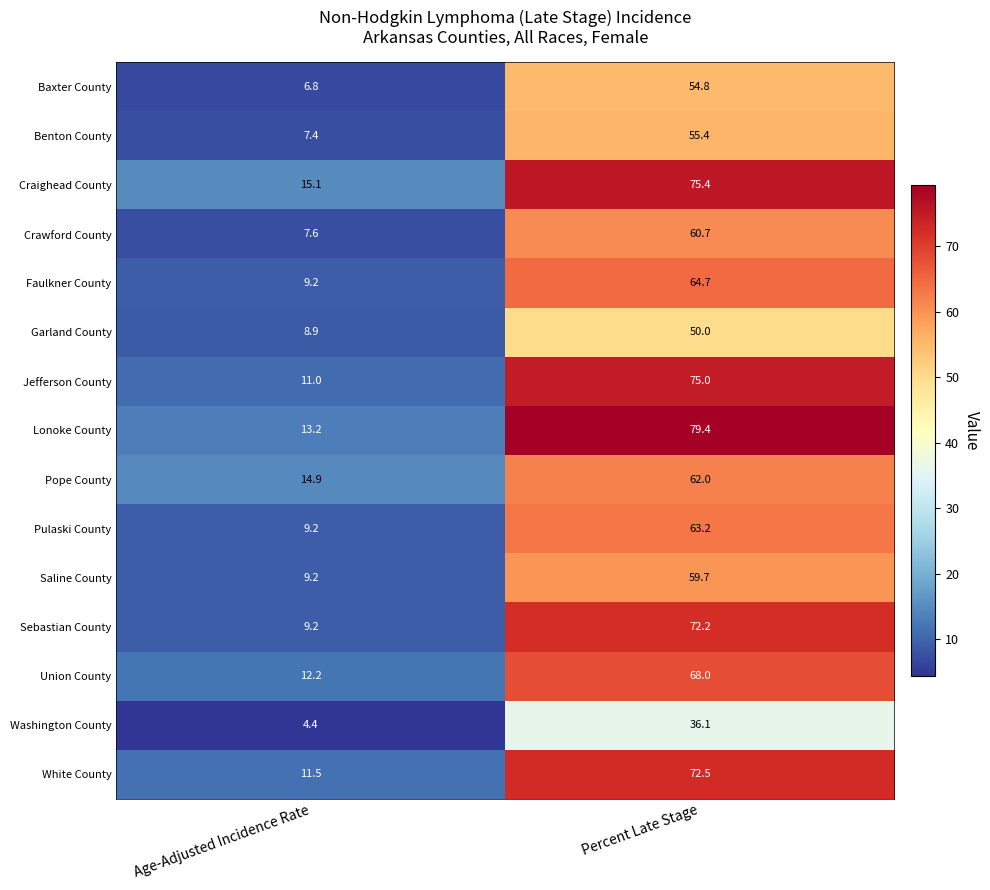

Reading right to left, extract all data points from this chart.

Baxter County: 54.8	6.8
Benton County: 55.4	7.4
Craighead County: 75.4	15.1
Crawford County: 60.7	7.6
Faulkner County: 64.7	9.2
Garland County: 50.0	8.9
Jefferson County: 75.0	11.0
Lonoke County: 79.4	13.2
Pope County: 62.0	14.9
Pulaski County: 63.2	9.2
Saline County: 59.7	9.2
Sebastian County: 72.2	9.2
Union County: 68.0	12.2
Washington County: 36.1	4.4
White County: 72.5	11.5